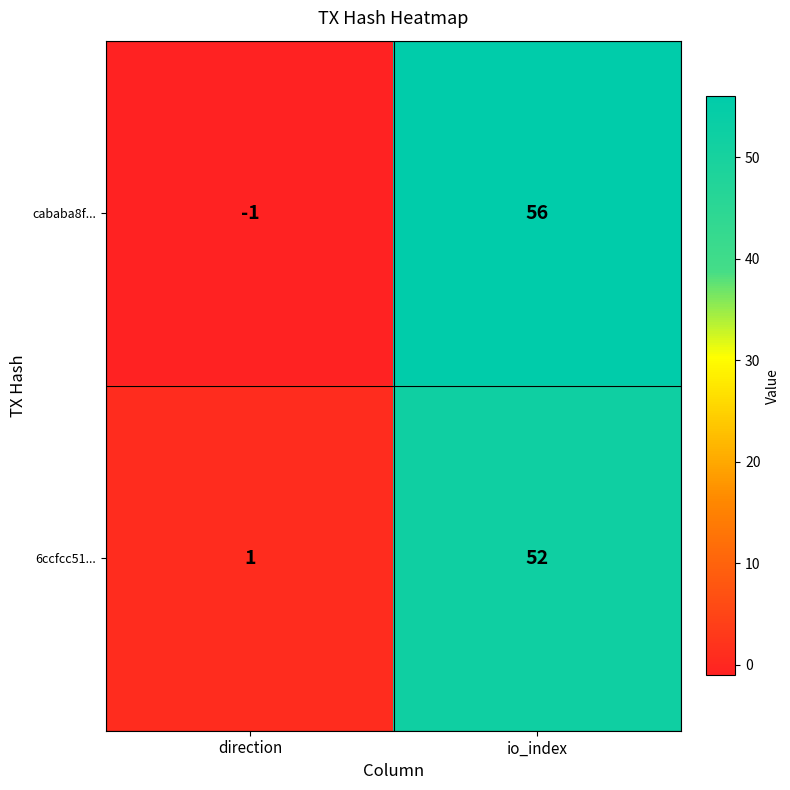

What is the maximum value shown in the chart?

56